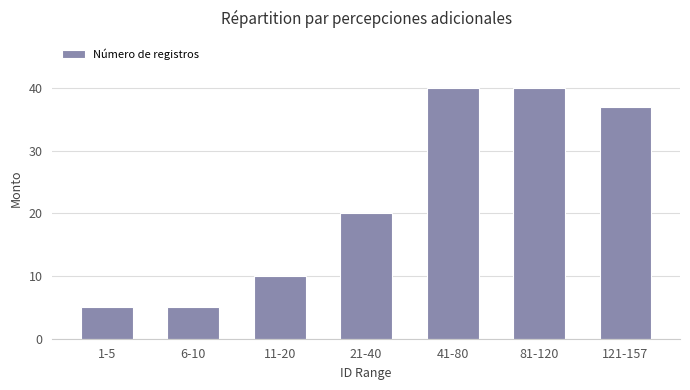

Are the bars horizontal?

No